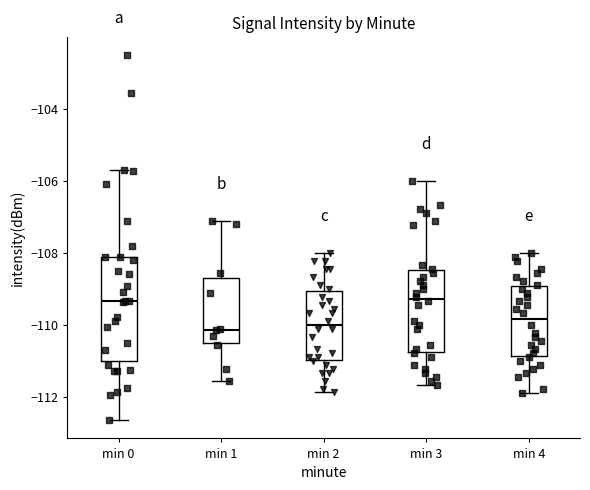

Which box is the tallest, from its lower edge to its upper edge?

min 0